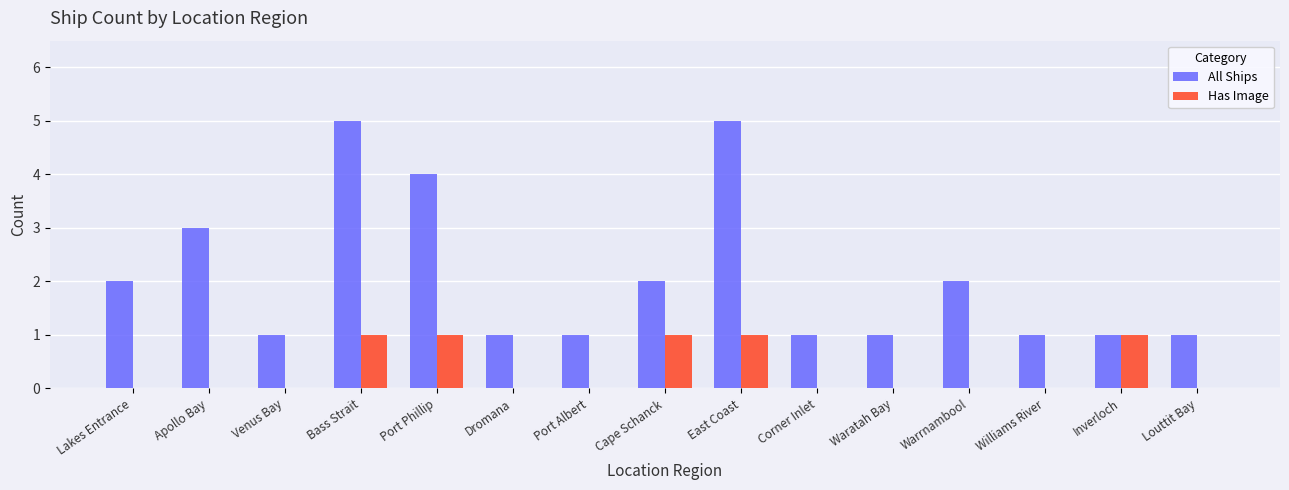

The All Ships series shows 3 at East Coast. True or false?

False